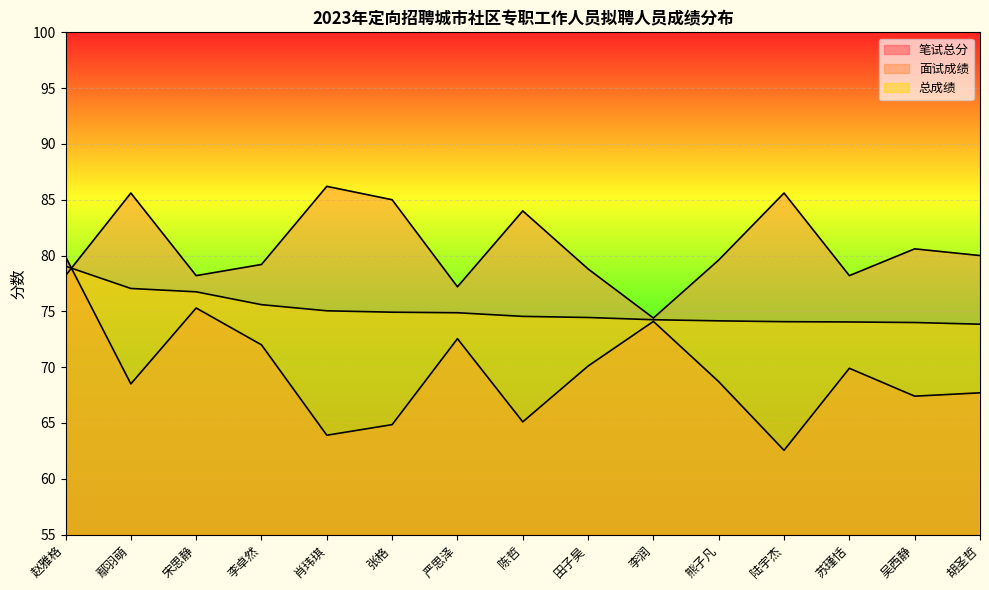

Between which two adjacent categories do 总成绩 and 面试成绩 first intersect?

赵雅格 and 鄢羽萌